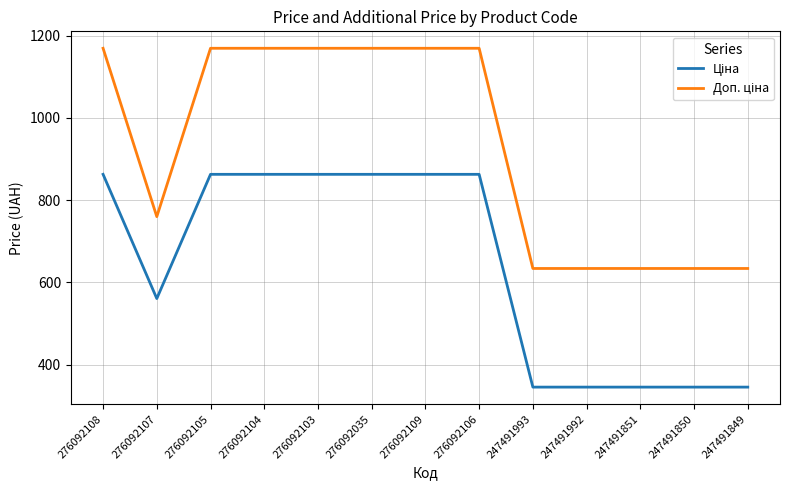

What is the difference between the highest and lowest values at 276092108?

306.4